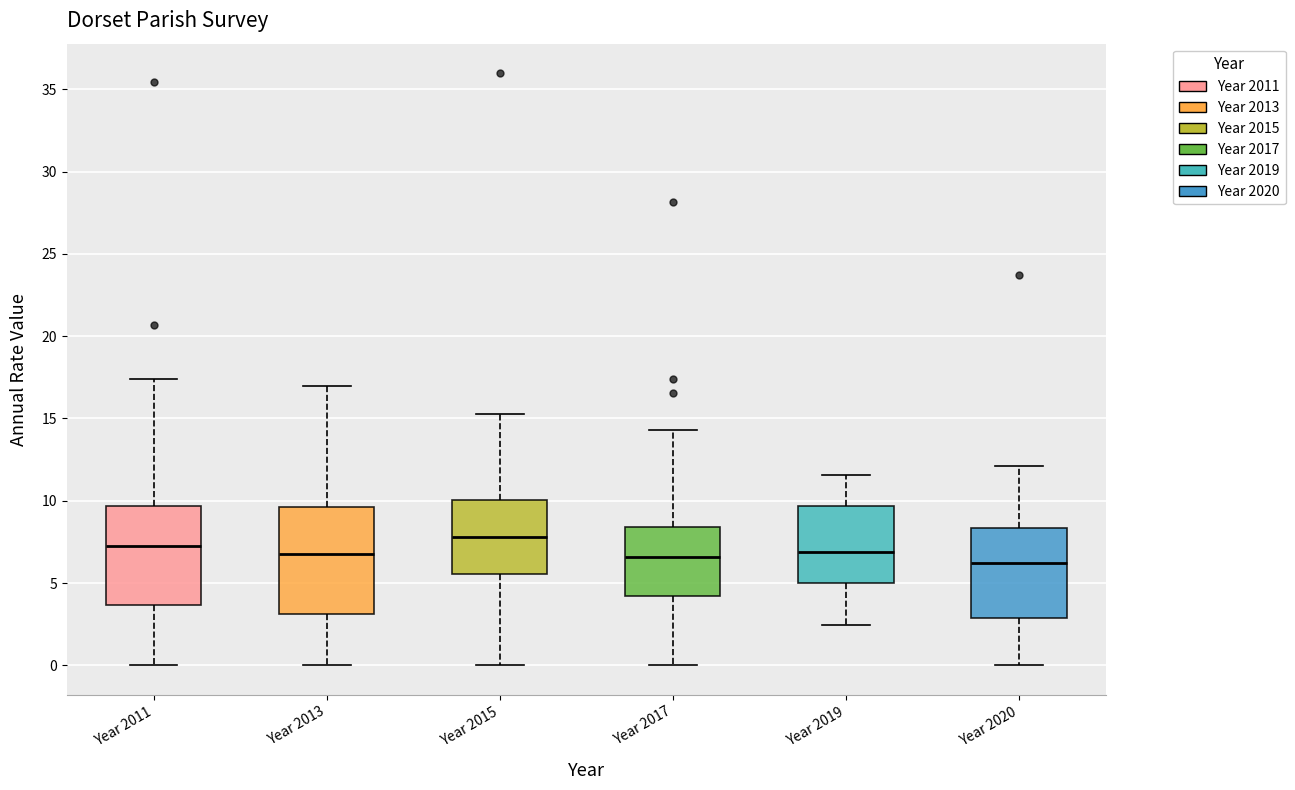

Reading left to right, transcribe this box plot: for each box, give where its median line is, the range the box spans, and where its two whiskers end, as read against the y-axis. The values are not printed on the chart, so give them approximately, as read against the axis.

Year 2011: median 7.0, box 3.5 to 9.5, whiskers 0.0 to 17.5
Year 2013: median 6.5, box 3.0 to 9.5, whiskers 0.0 to 17.0
Year 2015: median 8.0, box 5.5 to 10.0, whiskers 0.0 to 15.5
Year 2017: median 6.5, box 4.0 to 8.5, whiskers 0.0 to 14.5
Year 2019: median 7.0, box 5.0 to 9.5, whiskers 2.5 to 11.5
Year 2020: median 6.0, box 3.0 to 8.5, whiskers 0.0 to 12.0